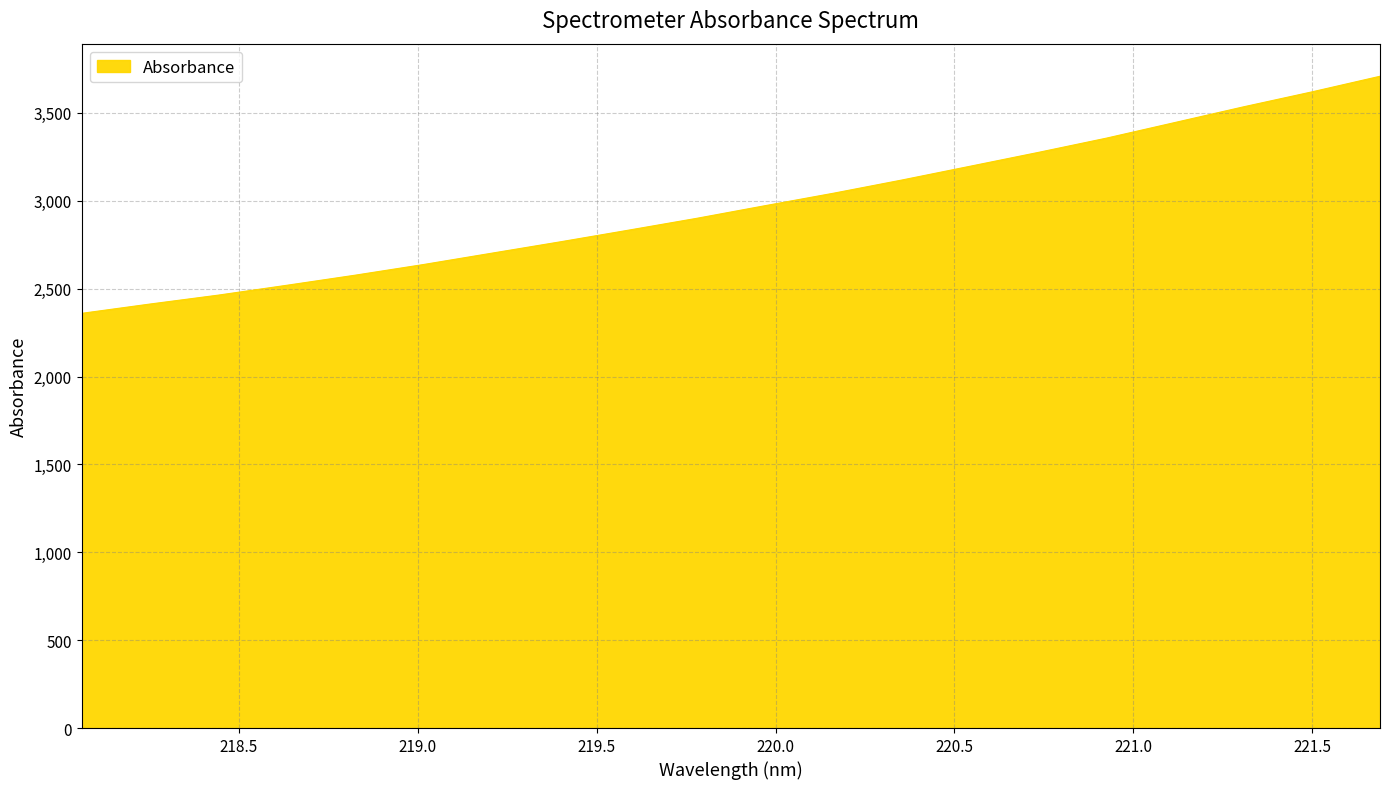

What is the difference between the maximum and minimum values?

1349.1